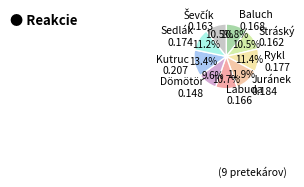

How much of the chart is everything except Dömötör 0.148?

90.4%